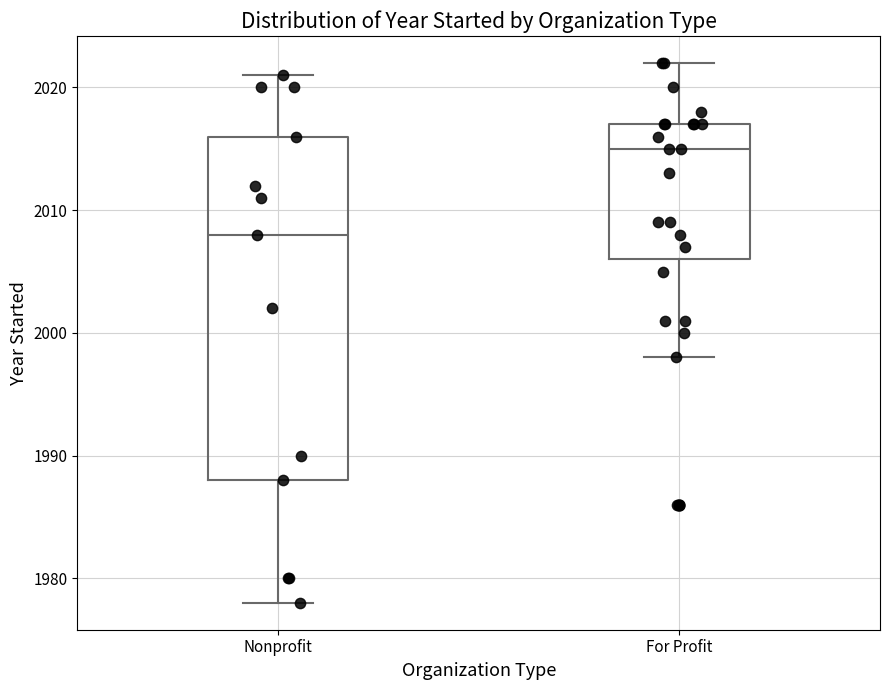

Which box has the lowest median line?

Nonprofit